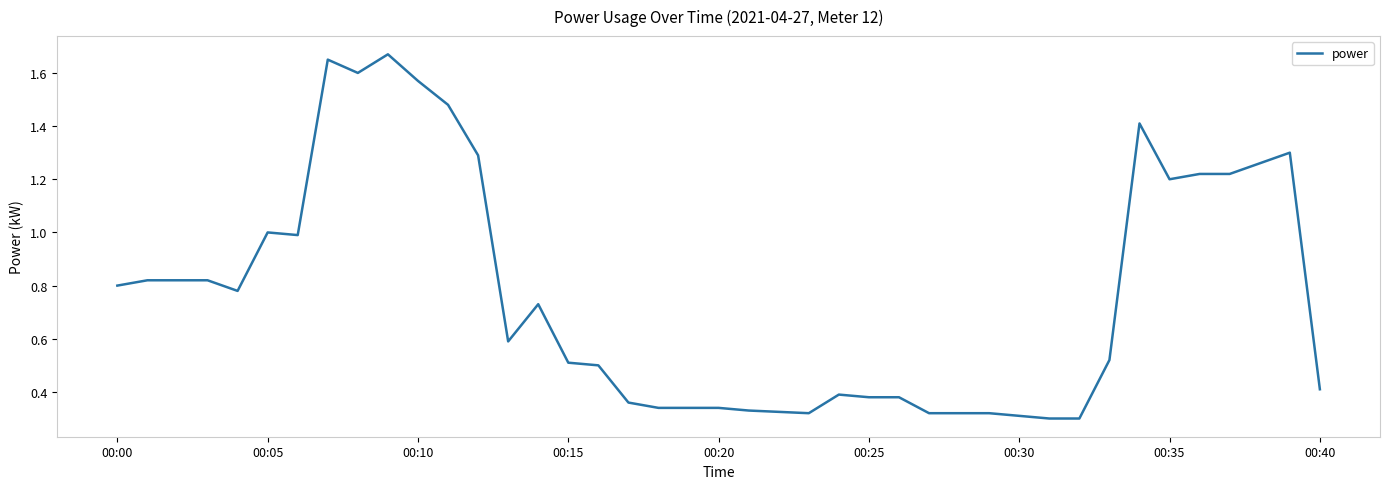

What is the difference between the maximum and minimum values?

1.4